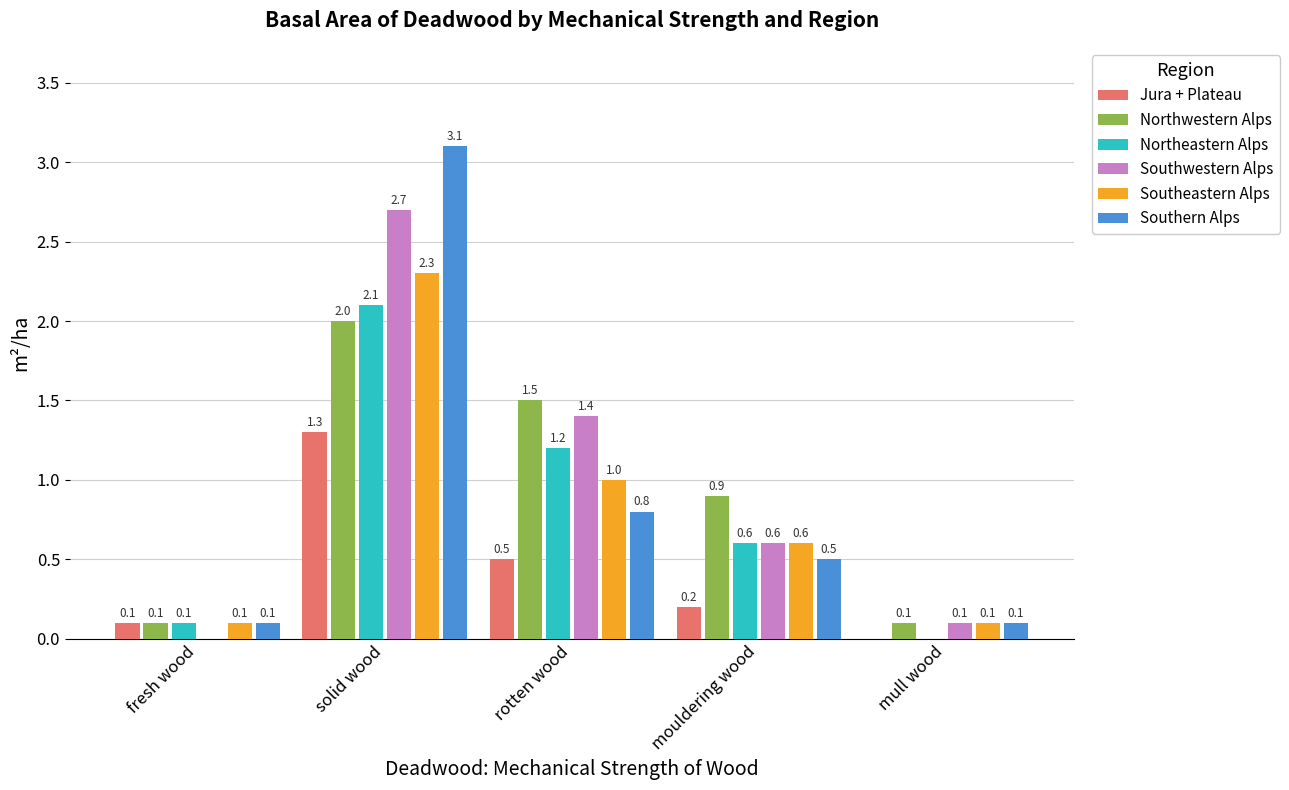

The value of Northeastern Alps at solid wood is 1.0. True or false?

False